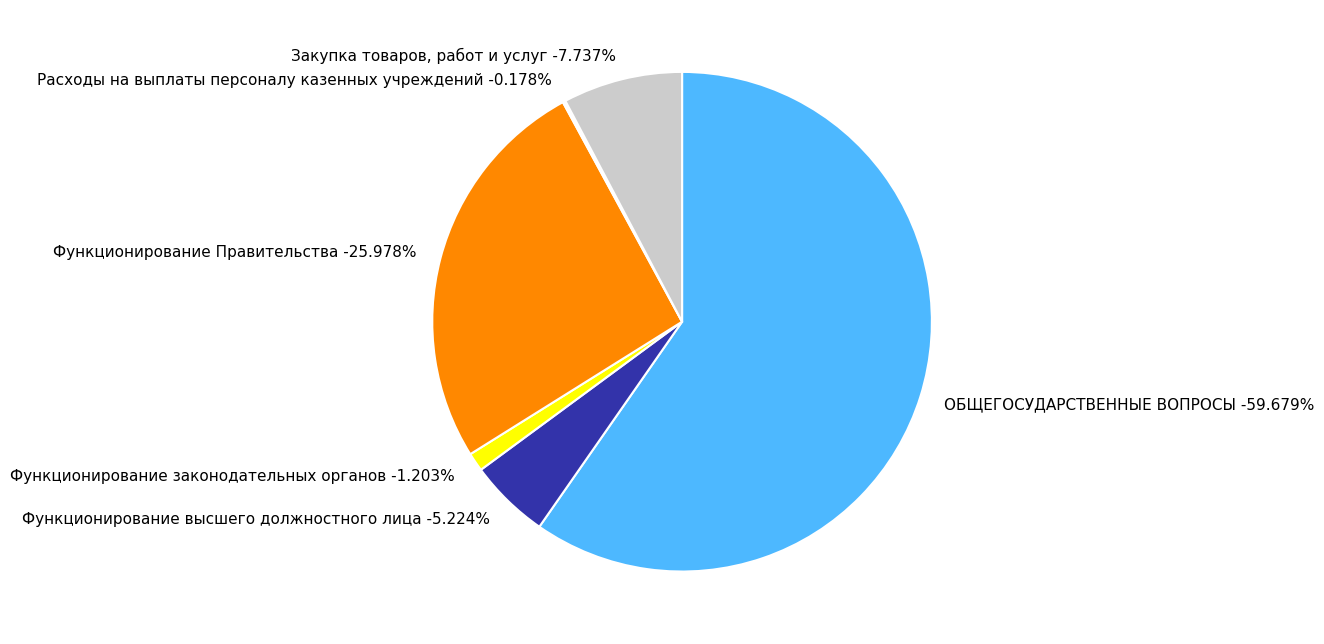

What is the smallest slice in the pie chart?

Расходы на выплаты персоналу казенных учреждений